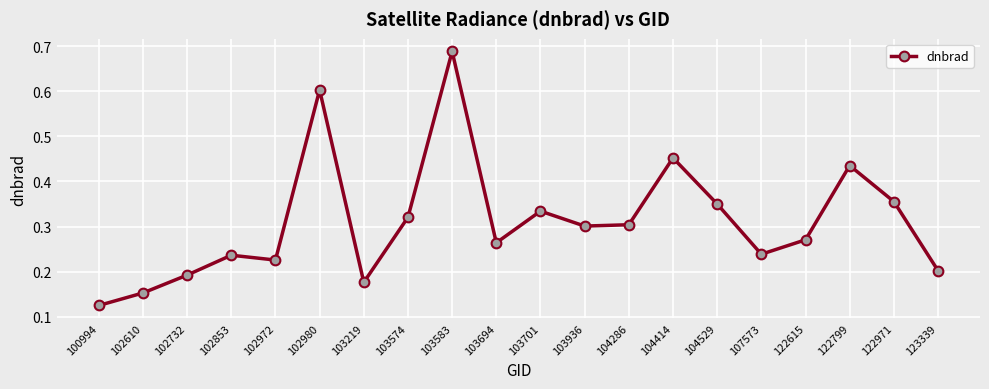

True or false: the data has more than 0 interior local peaks.

True